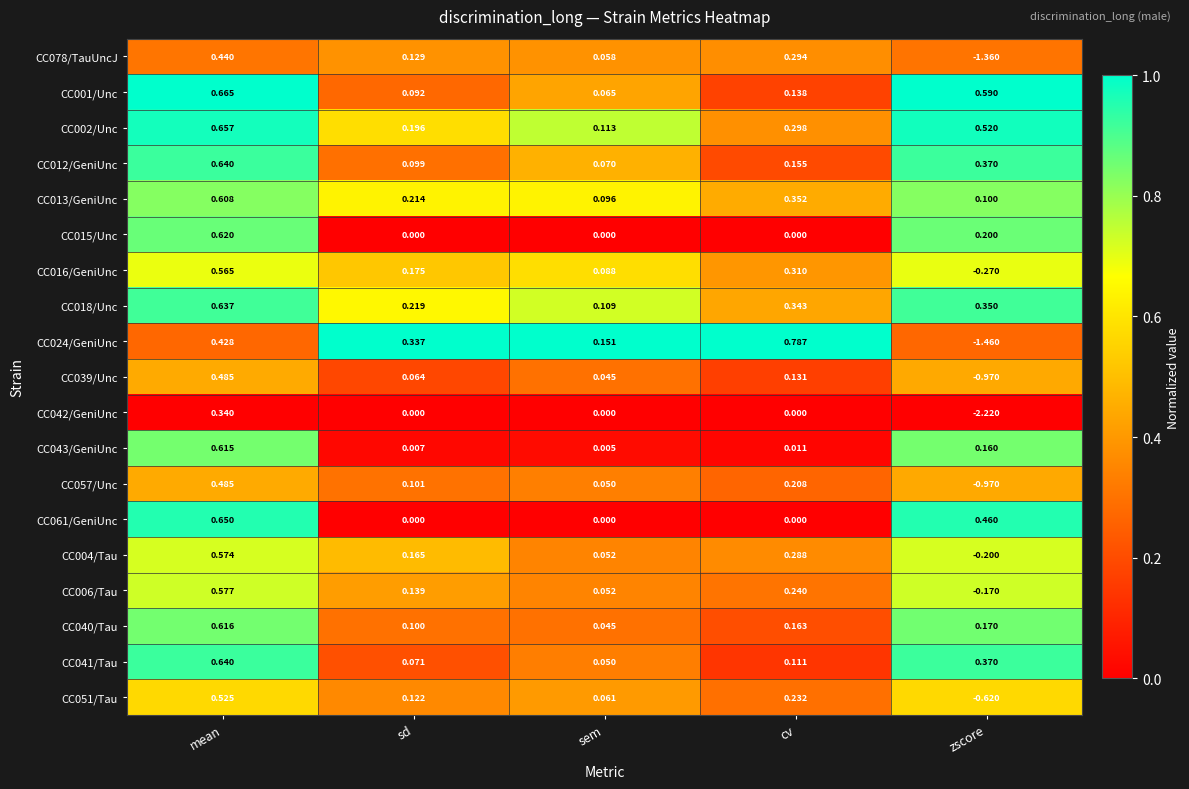

At which category is the sum across all series the highest?

mean